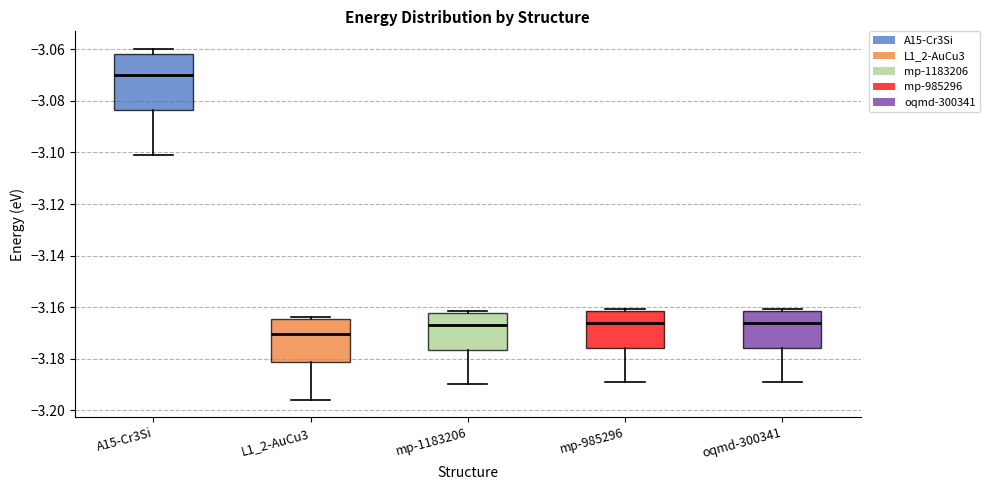

Which box's median line is the highest?

A15-Cr3Si